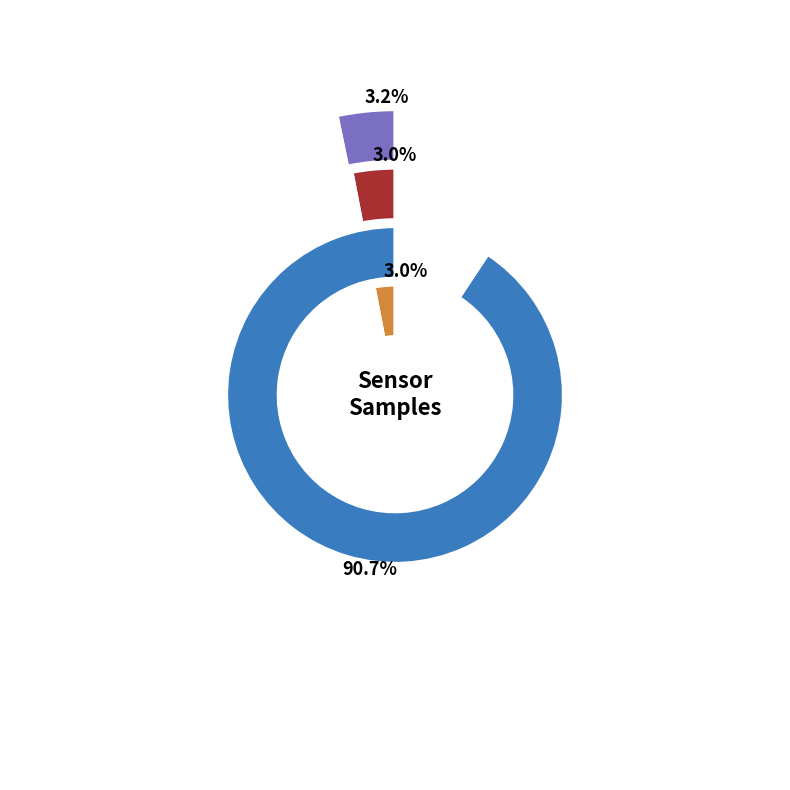

How many segments does this pie chart have?

4